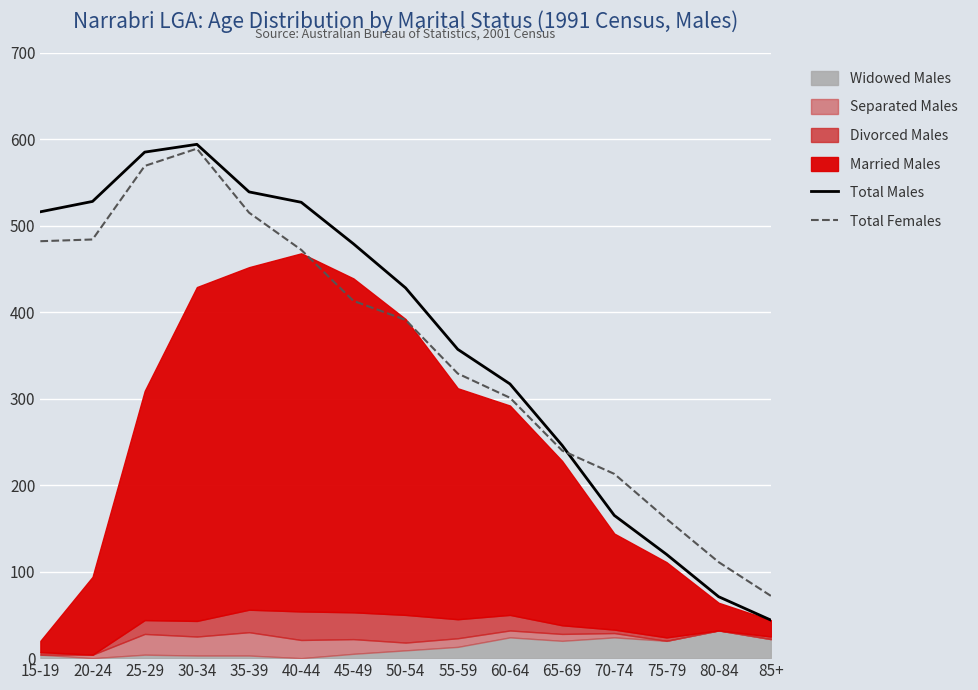

What is the spread (max minus min) of values at 75-79?

41